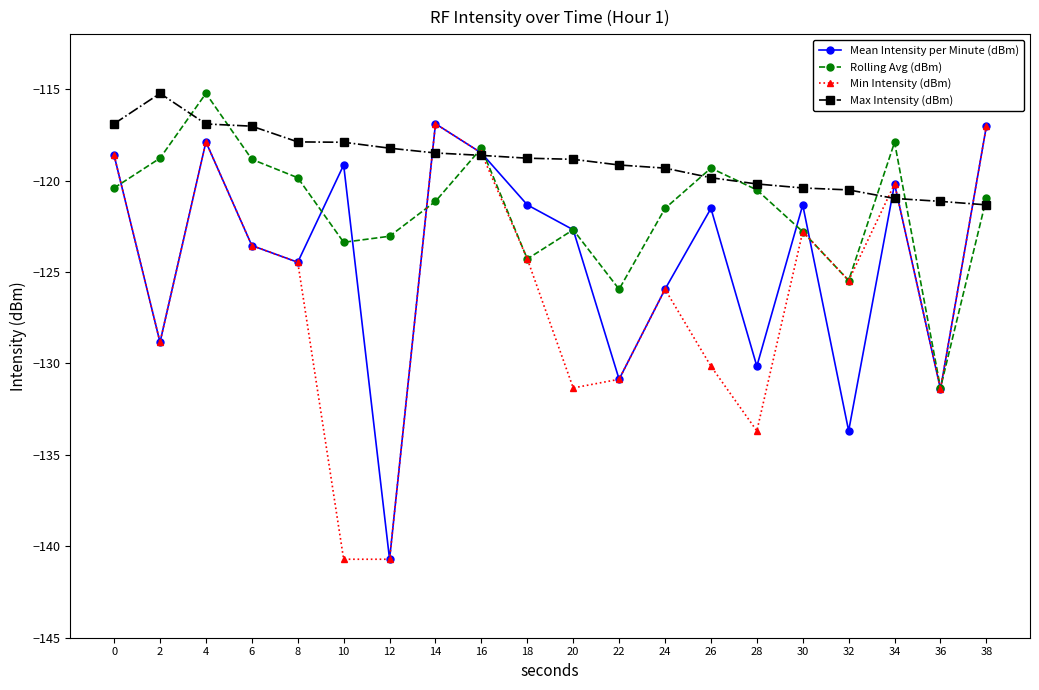

Is it true that Rolling Avg (dBm) equals -36.2 at 10?

False